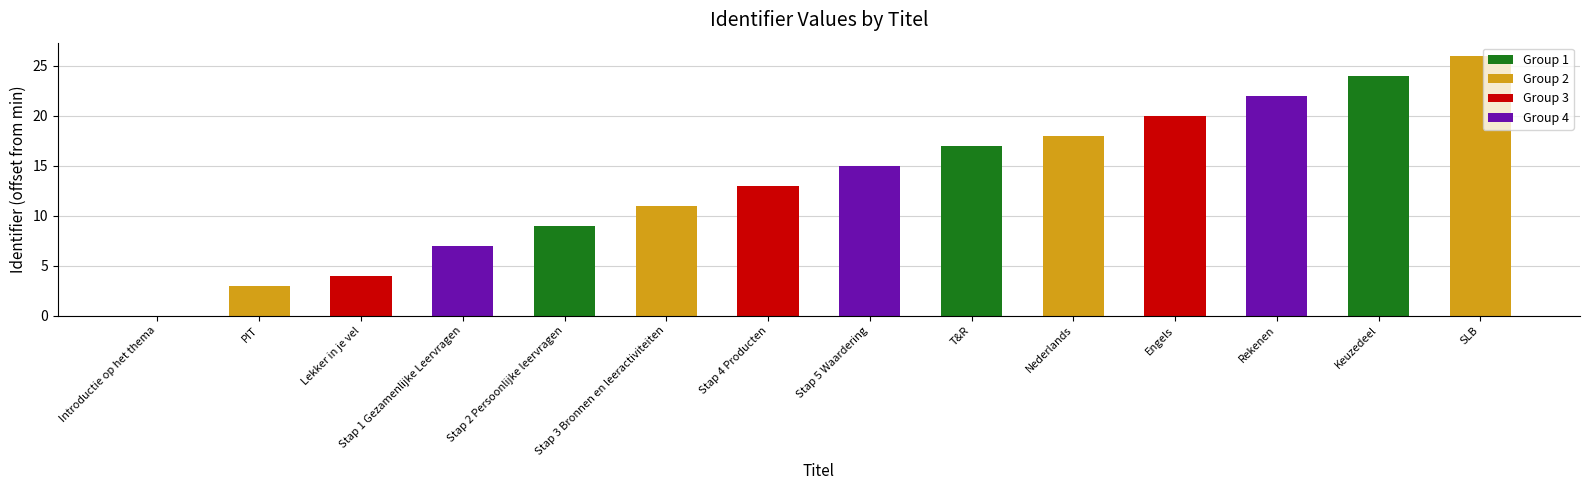

What is the greatest value displayed?

26